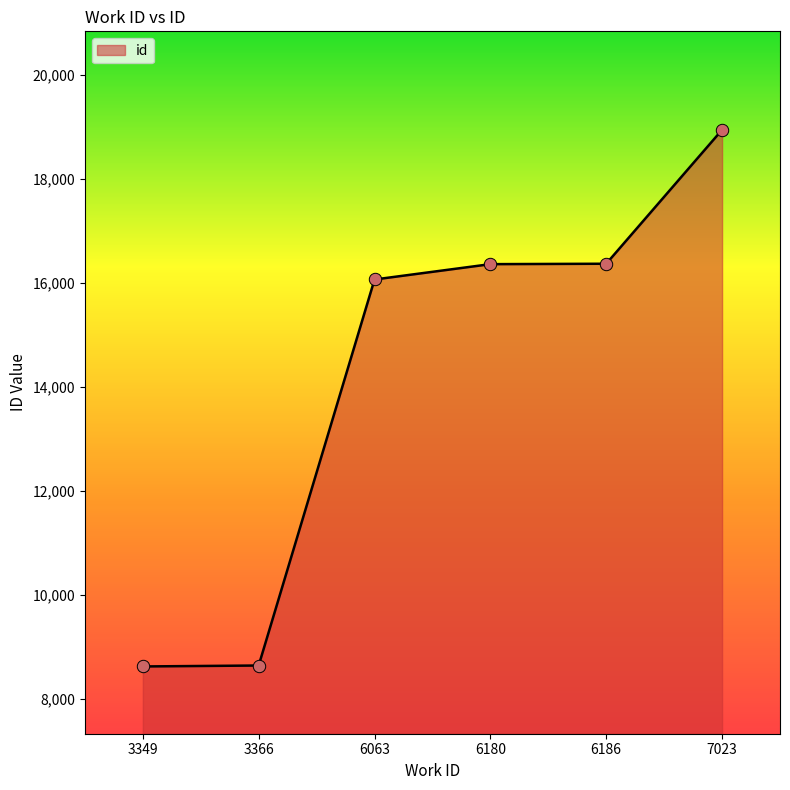

Between 6180 and 6063, which is larger?

6180